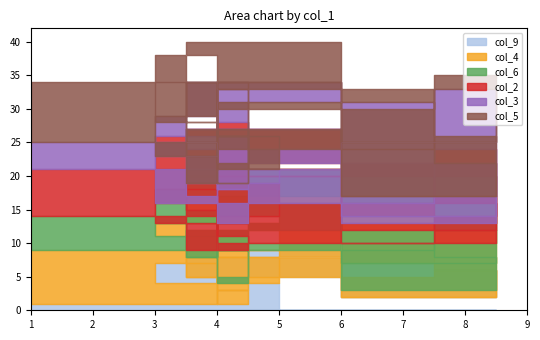

How many intersections are there between col_9 and col_3?

8